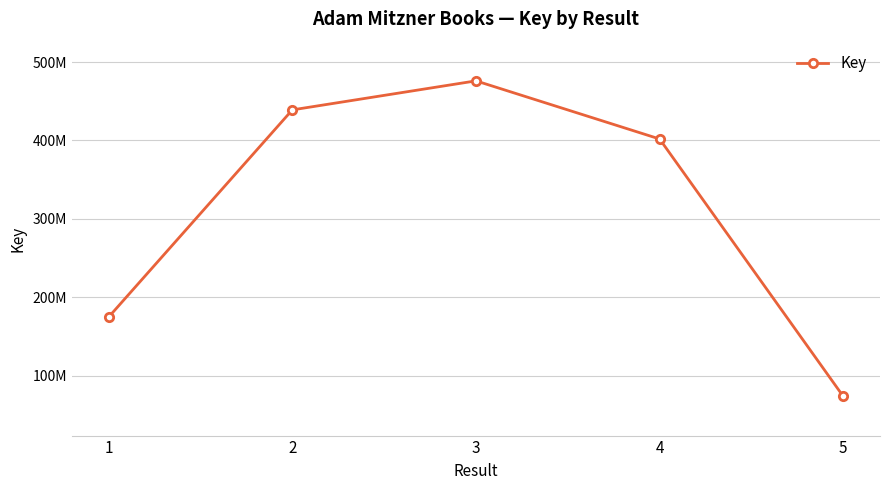

List the labels in order of value, largest first.

3, 2, 4, 1, 5